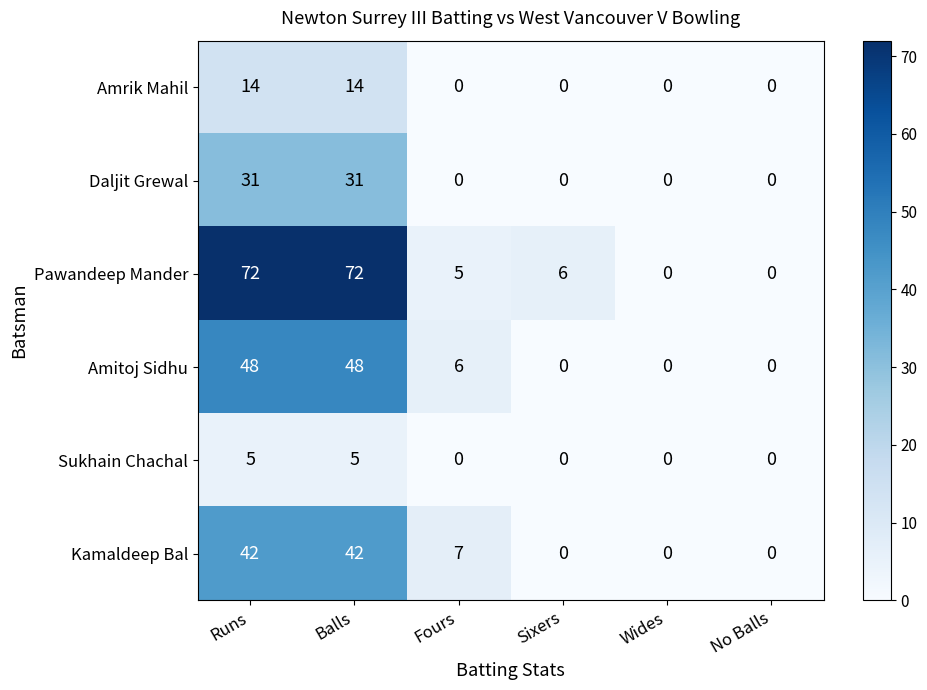

At Balls, list the series in order from largest to smallest.

Pawandeep Mander, Amitoj Sidhu, Kamaldeep Bal, Daljit Grewal, Amrik Mahil, Sukhain Chachal